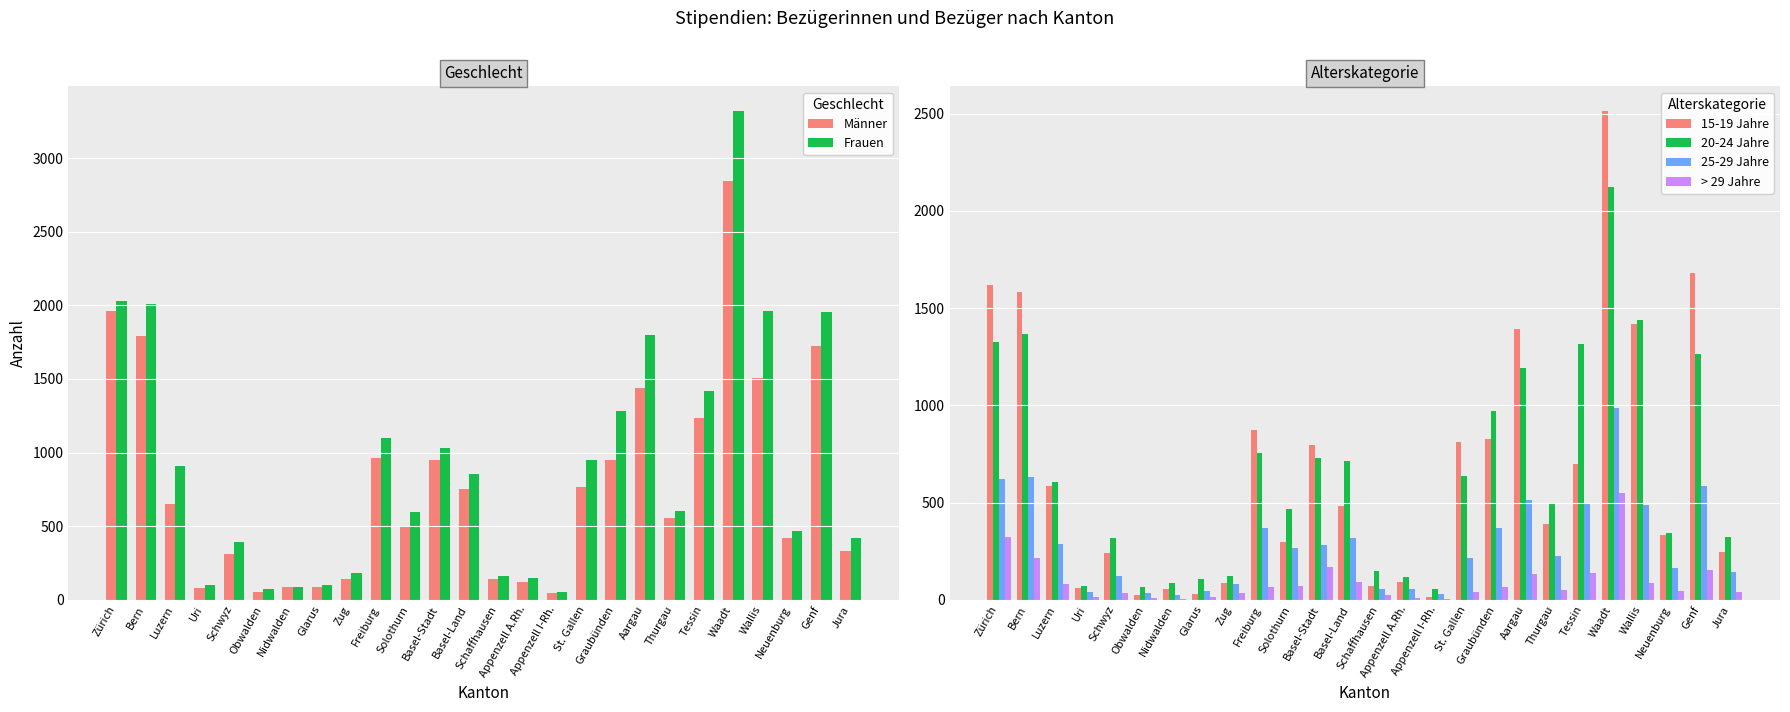

Are the bars grouped side by side (vs. stacked)?

Yes